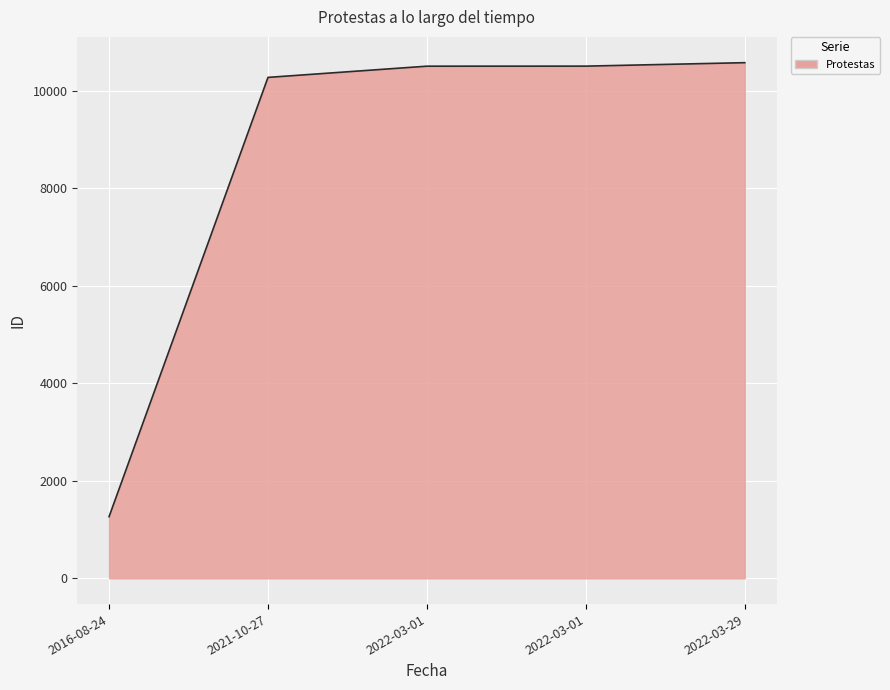

Count the number of data series in this chart.

1